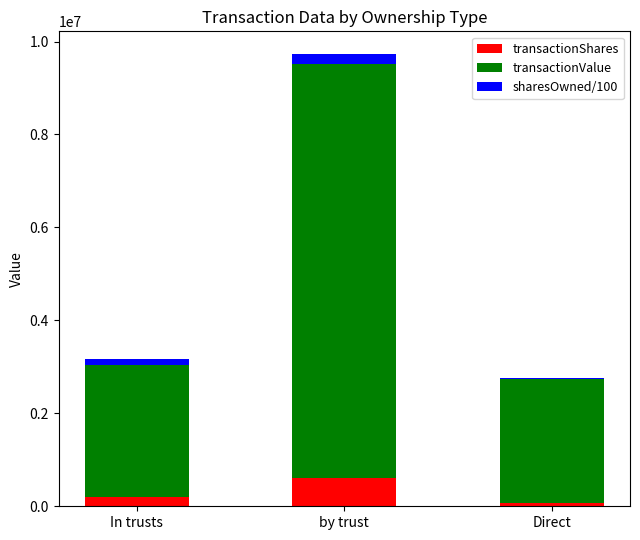

The value of transactionShares at by trust is 604661. True or false?

True